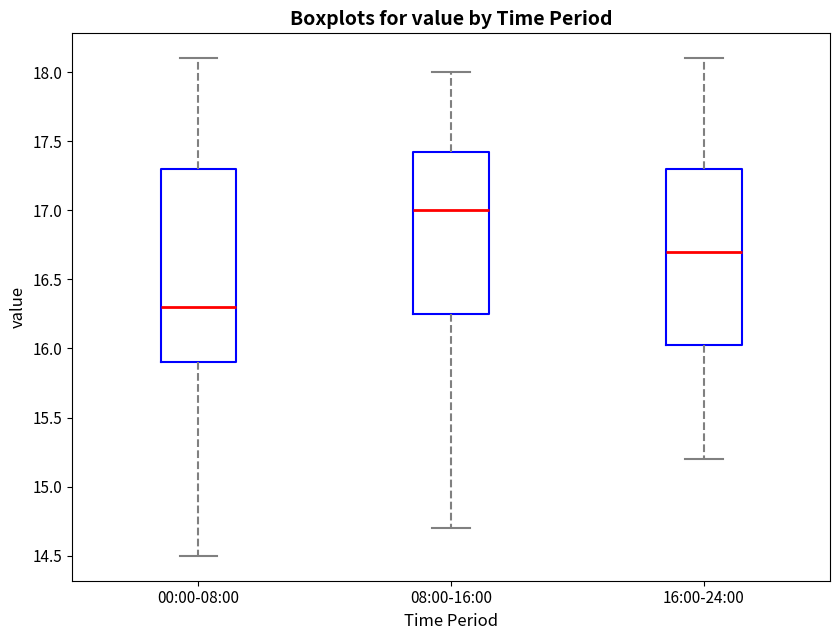

Where is the upper edge of the box for 08:00-16:00 on the y-axis? The values are not printed on the chart, so give them approximately, as read against the axis.

17.45